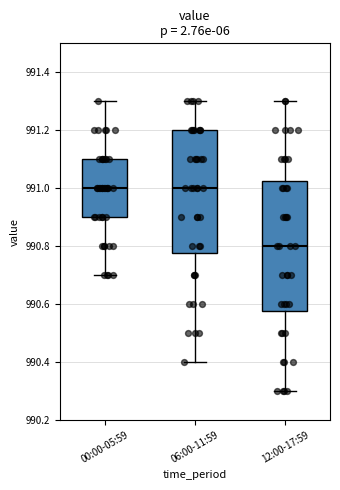

Reading left to right, read every box against the y-axis: the position of its median line, the range the box covers, and the ends of its whiskers. The values are not printed on the chart, so give them approximately, as read against the axis.

00:00-05:59: median 991.00, box 990.90 to 991.10, whiskers 990.70 to 991.30
06:00-11:59: median 991.00, box 990.78 to 991.20, whiskers 990.40 to 991.30
12:00-17:59: median 990.80, box 990.58 to 991.02, whiskers 990.30 to 991.30